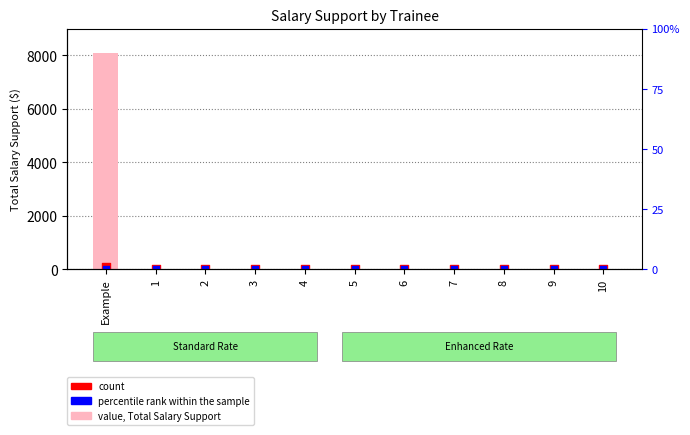

What are all the series names shown in the legend?

Total Salary Support, count, percentile rank within the sample